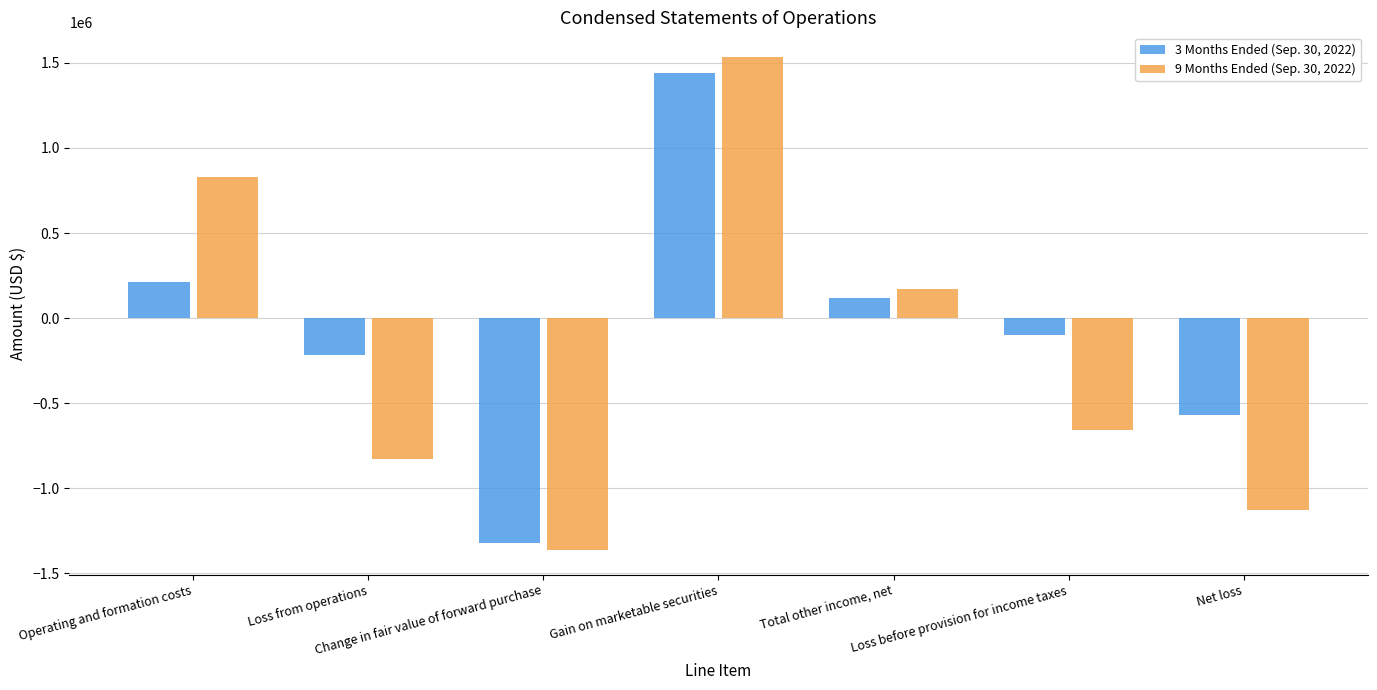

What is the approximate value of 3 Months Ended (Sep. 30, 2022) at Total other income, net, to the nearest 50?

117650